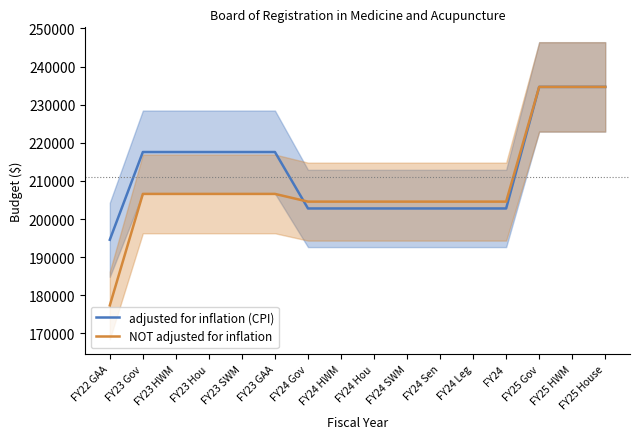

After their last crossing, which series has the higher values: NOT adjusted for inflation or adjusted for inflation (CPI)?

NOT adjusted for inflation